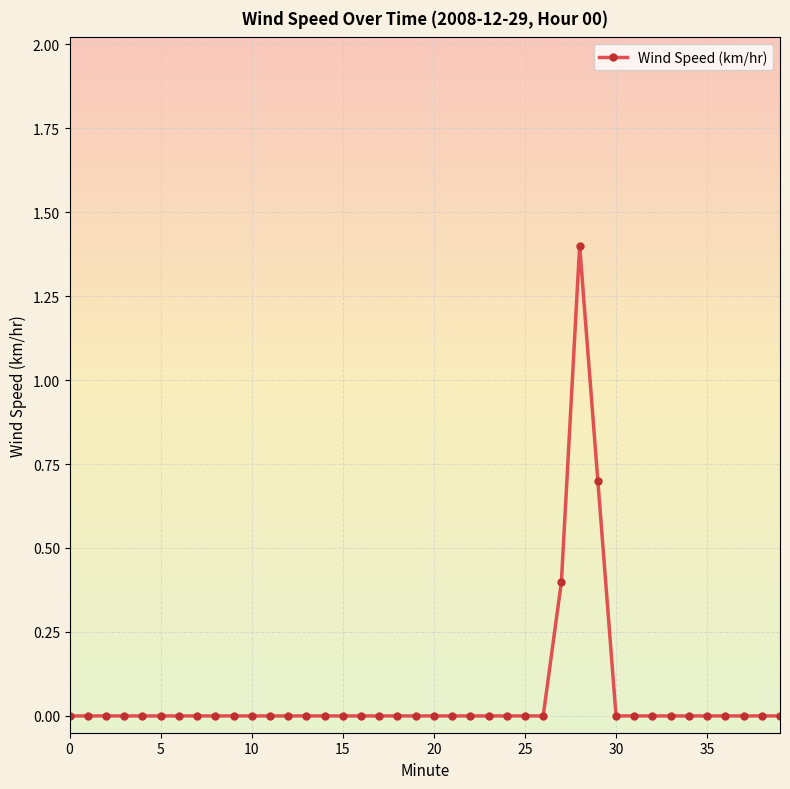

What is the greatest value displayed?

1.4